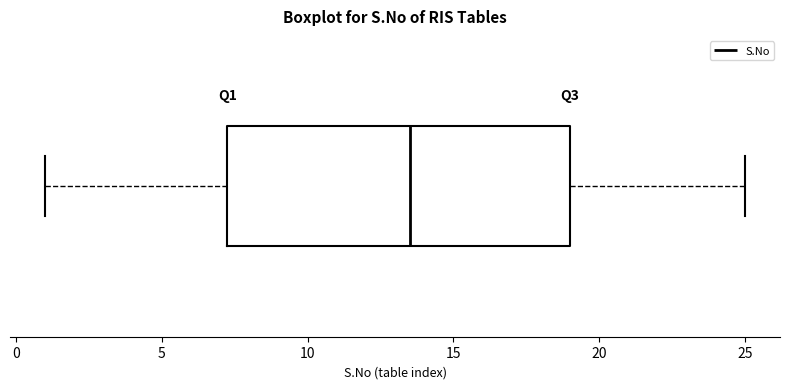

Where is the left edge of the box on the x-axis? The values are not printed on the chart, so give them approximately, as read against the axis.

7.5